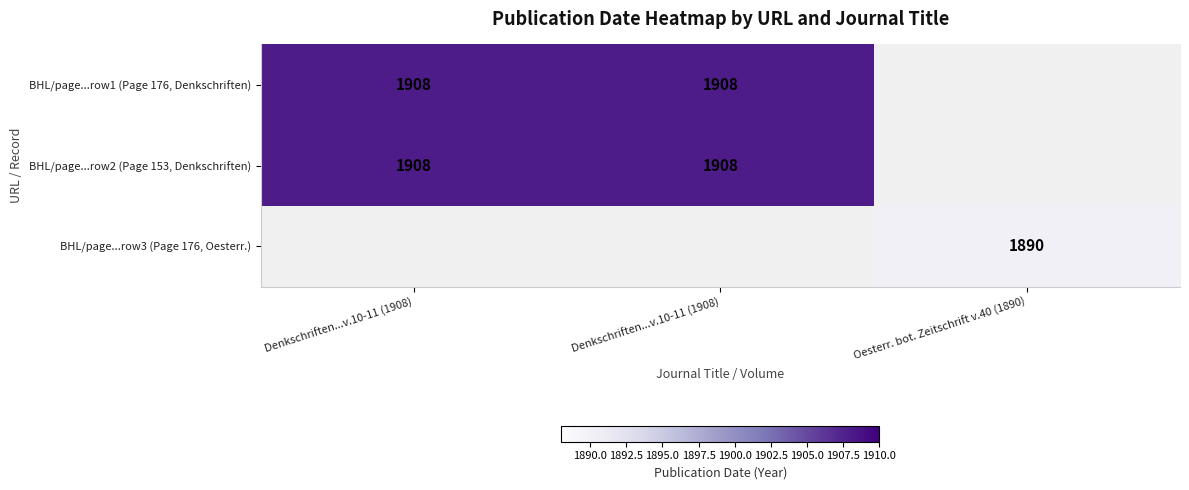

At which label does BHL/page...row1 (Page 176, Denkschriften) reach its minimum?

Denkschriften...v.10-11 (1908)